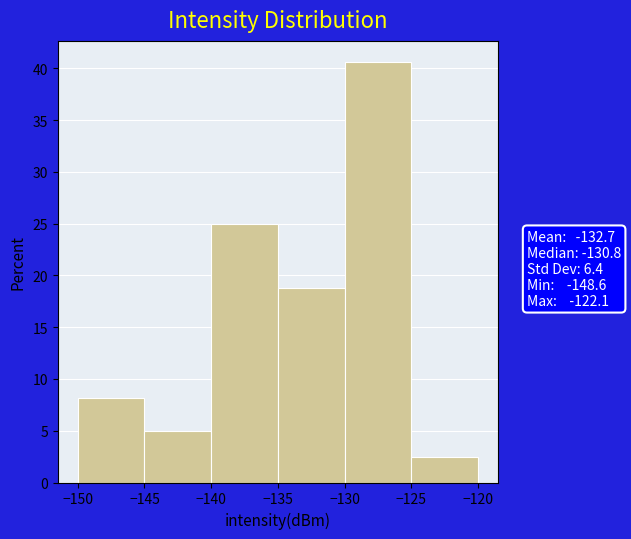

Reading left to right, list every bar in this chart as the range it spans on the x-axis followed by its height. The values are not printed on the chart, so give them approximately, as read against the axis.

-150 to -145: 8.0
-145 to -140: 5.0
-140 to -135: 25.0
-135 to -130: 19.0
-130 to -125: 40.5
-125 to -120: 2.5